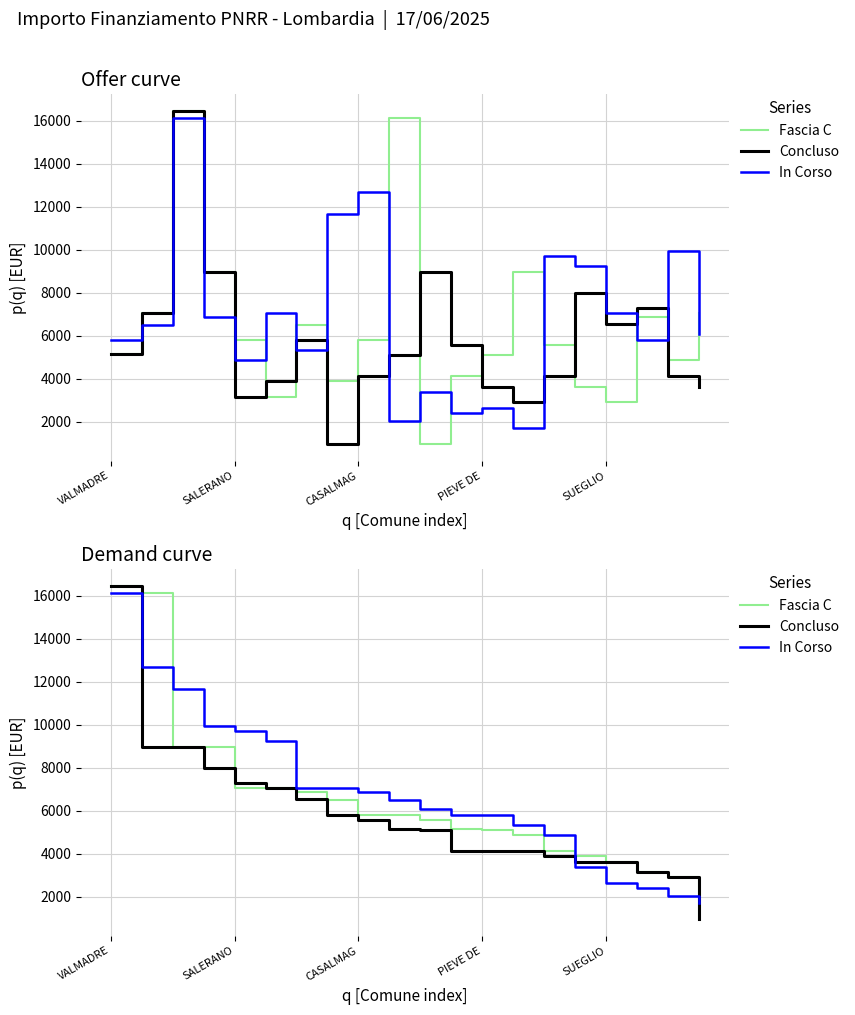

The Fascia C series shows 1794 at SALERANO. True or false?

False